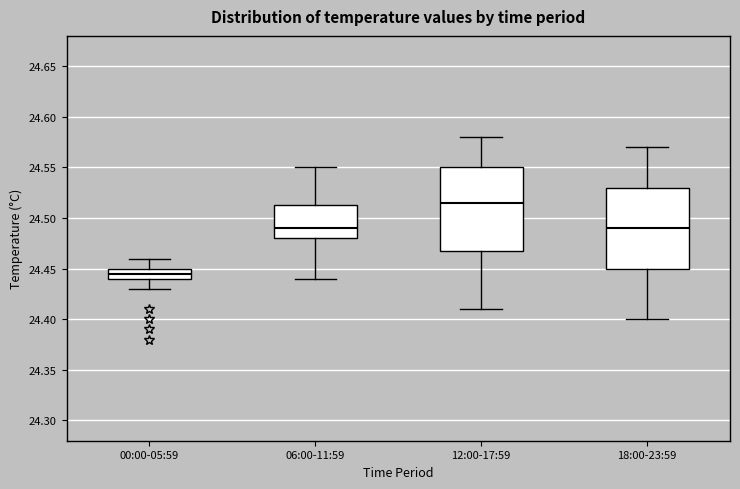

Where does the median line of the box for 12:00-17:59 sit on the y-axis? The values are not printed on the chart, so give them approximately, as read against the axis.

24.515